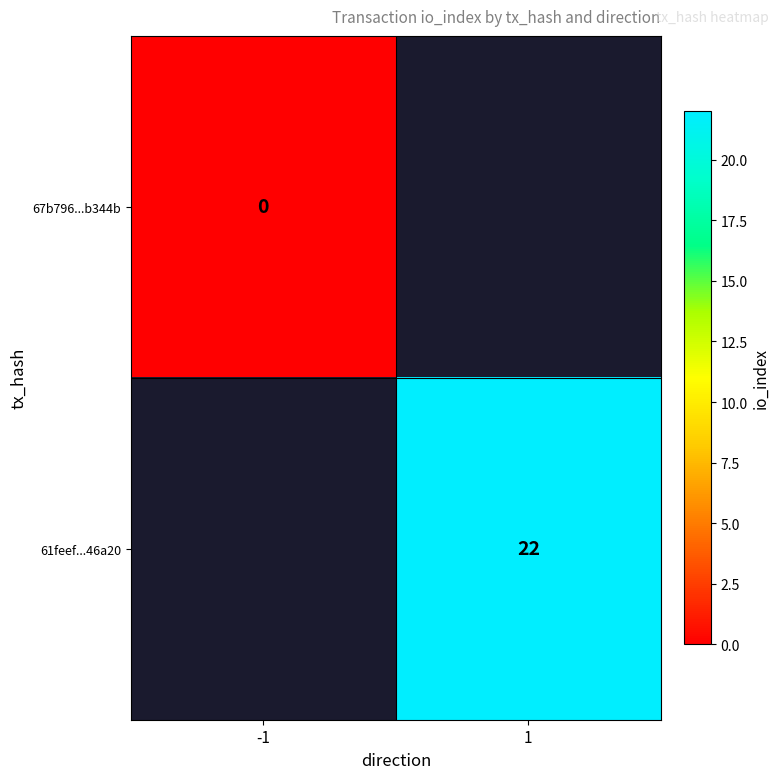

Is it true that 61feef...46a20 equals 7 at 1?

False